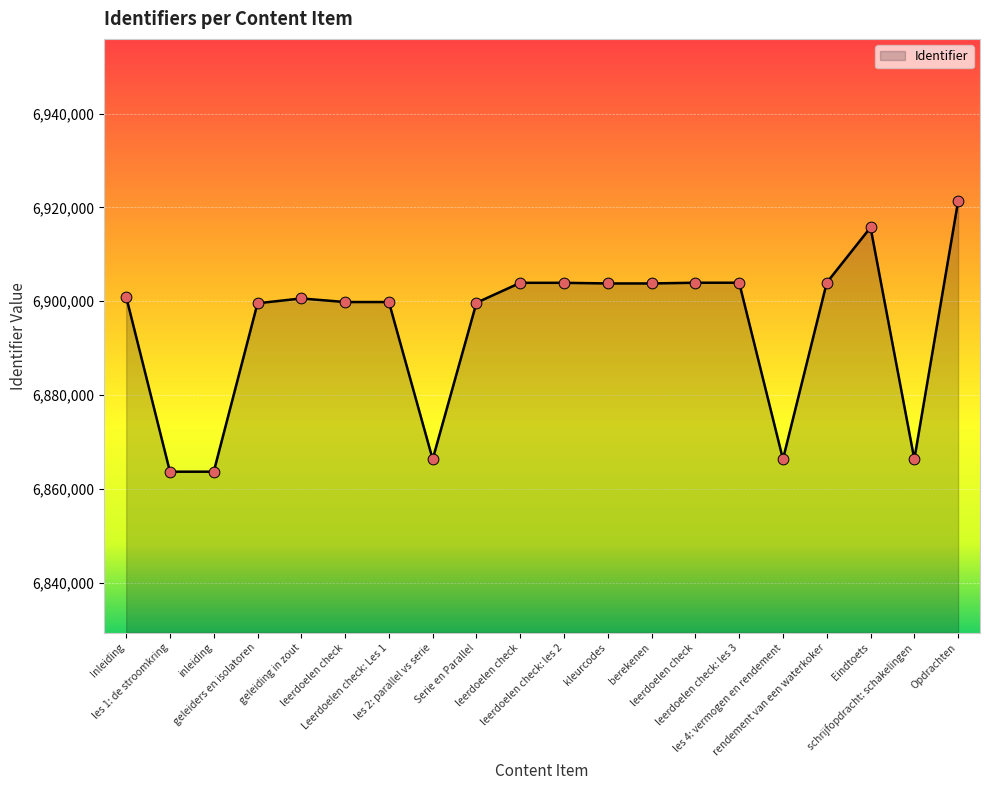

Between geleiding in zout and inleiding, which is larger?

geleiding in zout